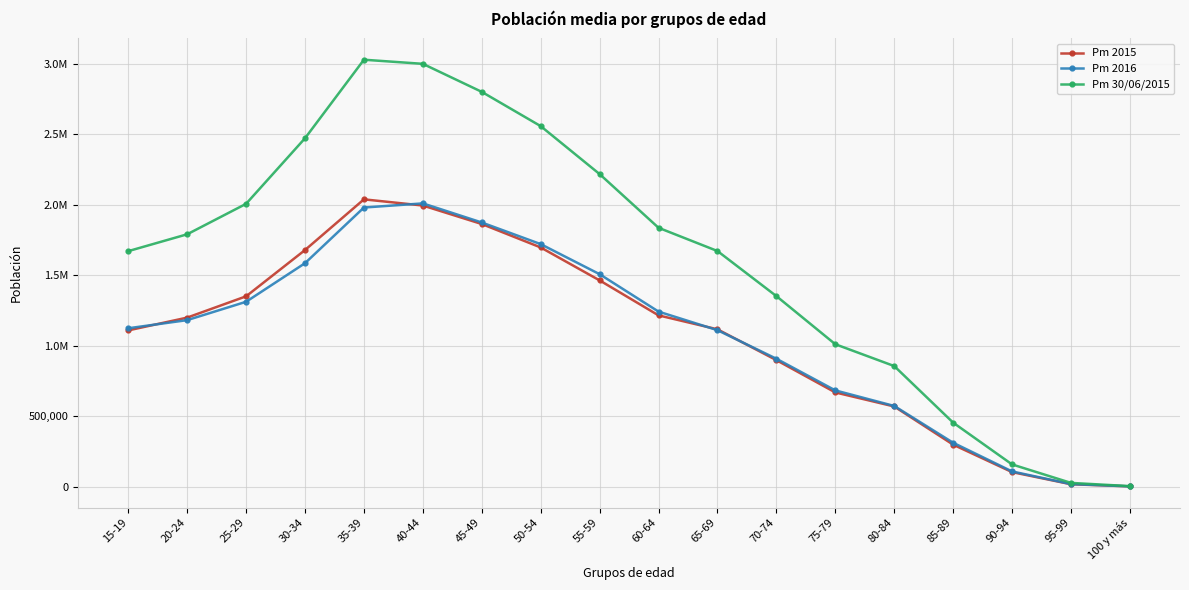

Where is Pm 30/06/2015 nearest to the value 1516111?

15-19